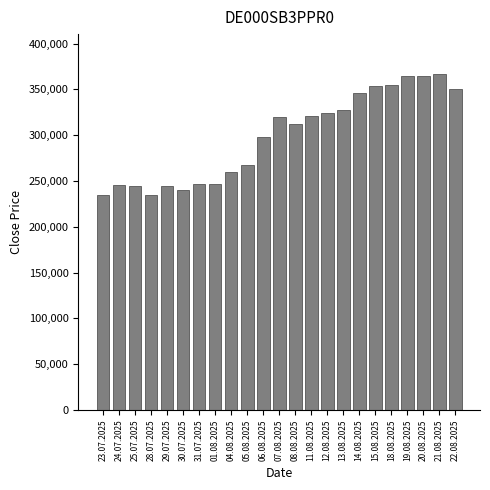

The value at 21.08.2025 is 366310. True or false?

True